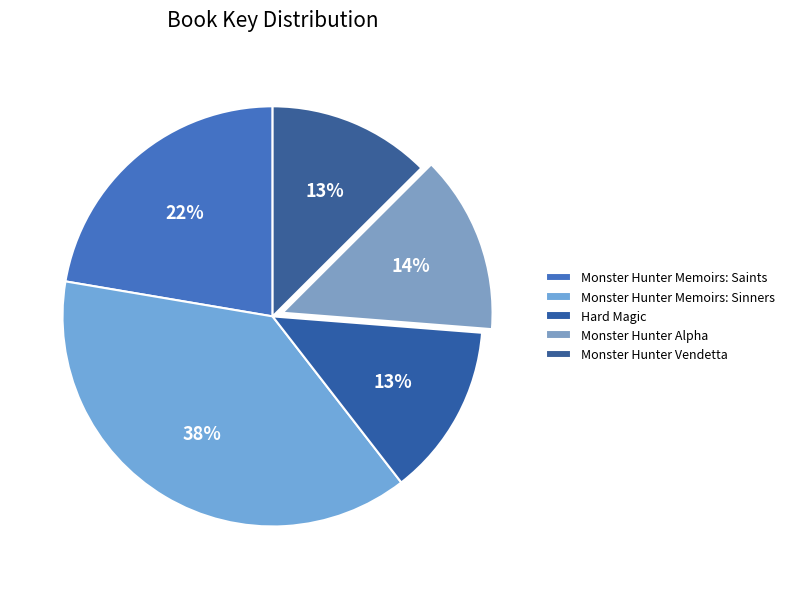

Which slice is the smallest?

Monster Hunter Vendetta